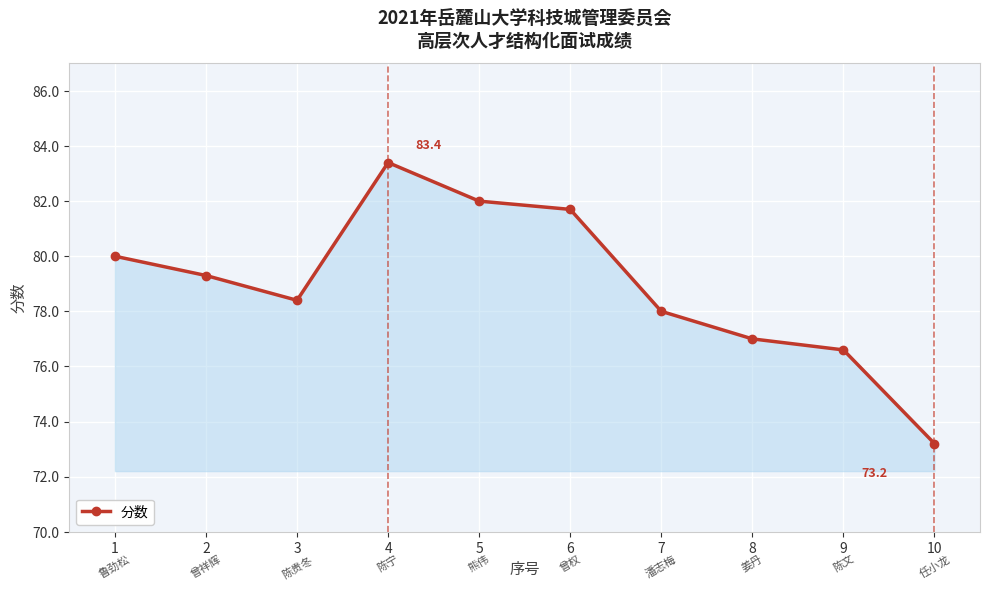

The chart shows a value of 79.3 at 2. True or false?

True